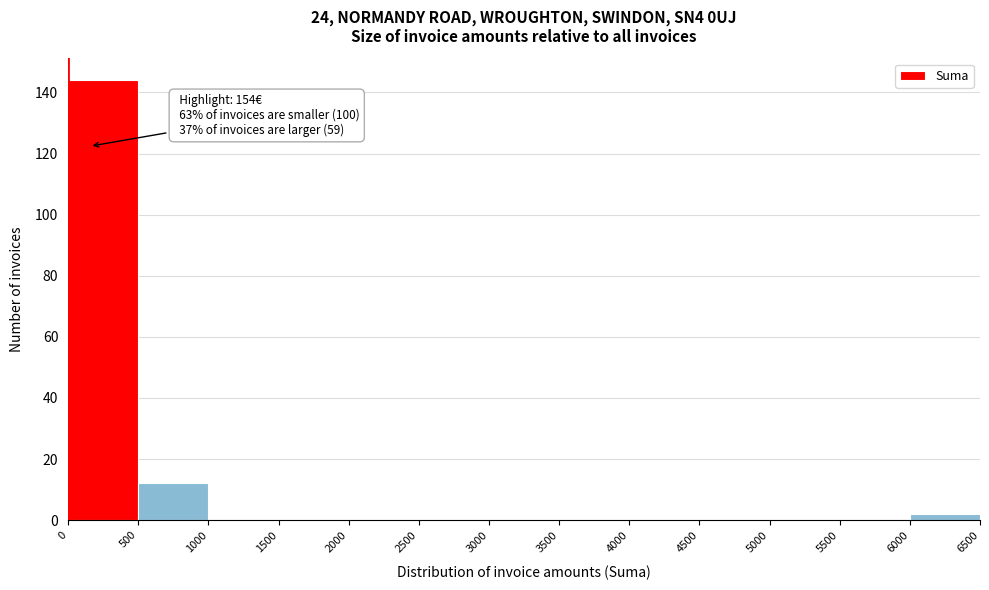

Over which range of the x-axis is the bar tallest?

0 to 500